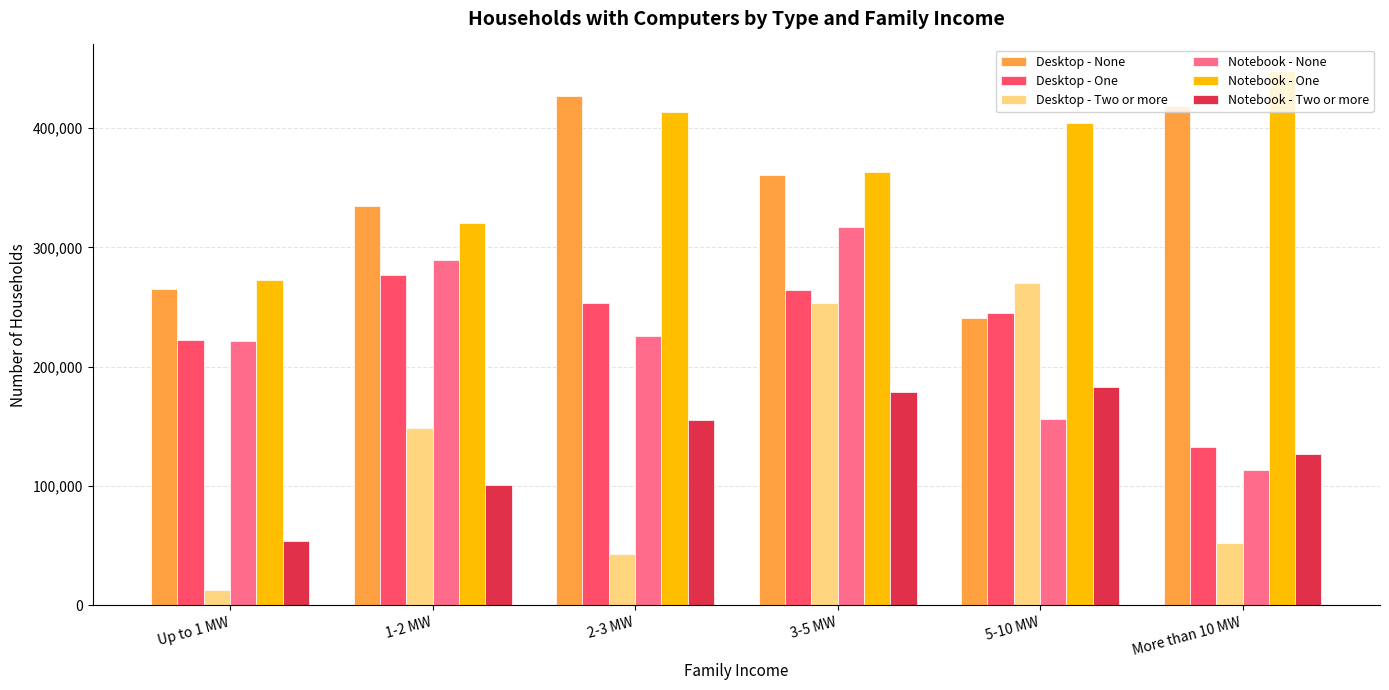

The Desktop - None series shows 181116 at Up to 1 MW. True or false?

False